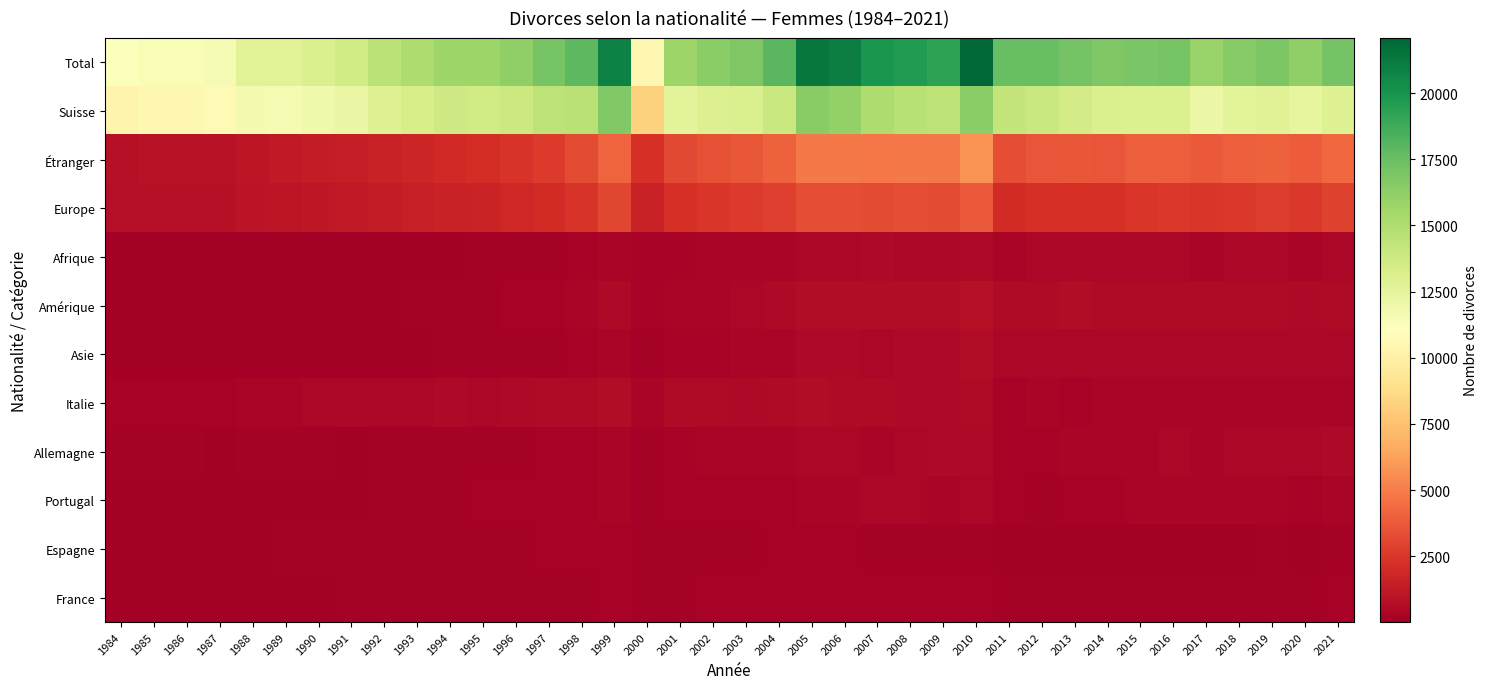

What is the spread (max minus min) of values at 2016?

16936